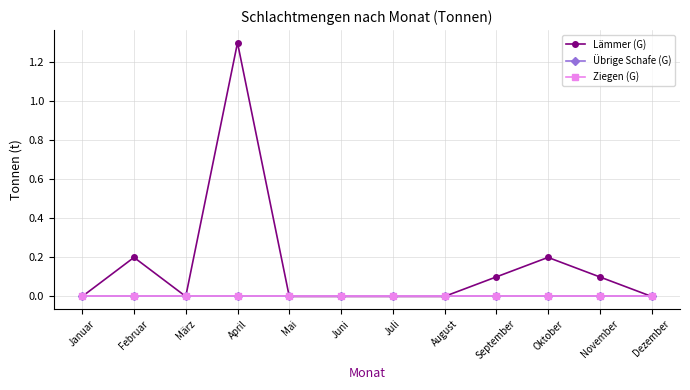

At which category does the chart reach its peak across all series?

April